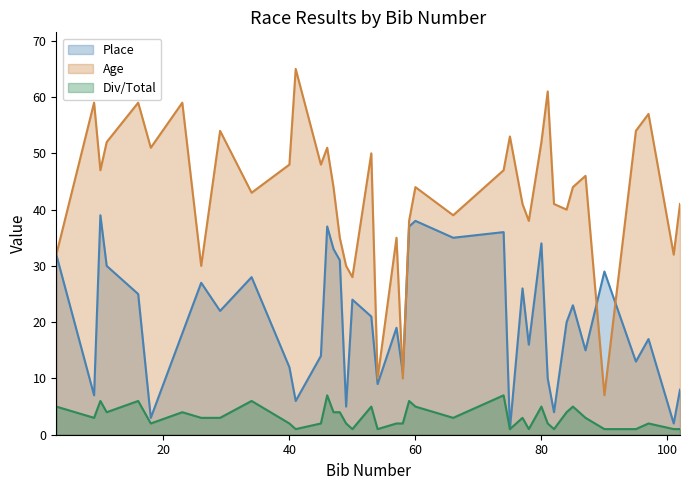

How many intersections are there between Place and Age?

4